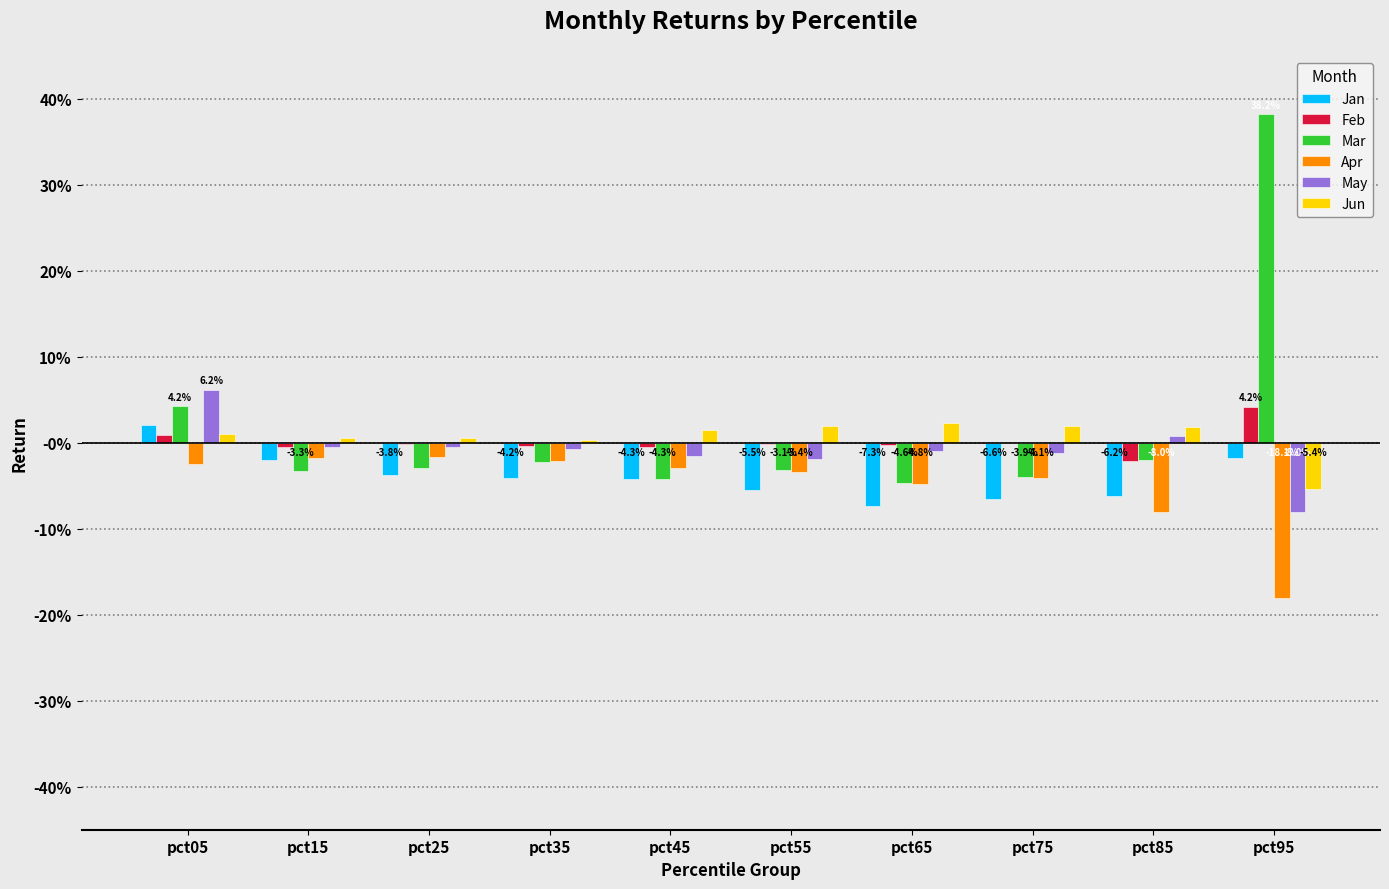

Is the value of Feb at pct05 greater than the value of Jun at pct85?

No